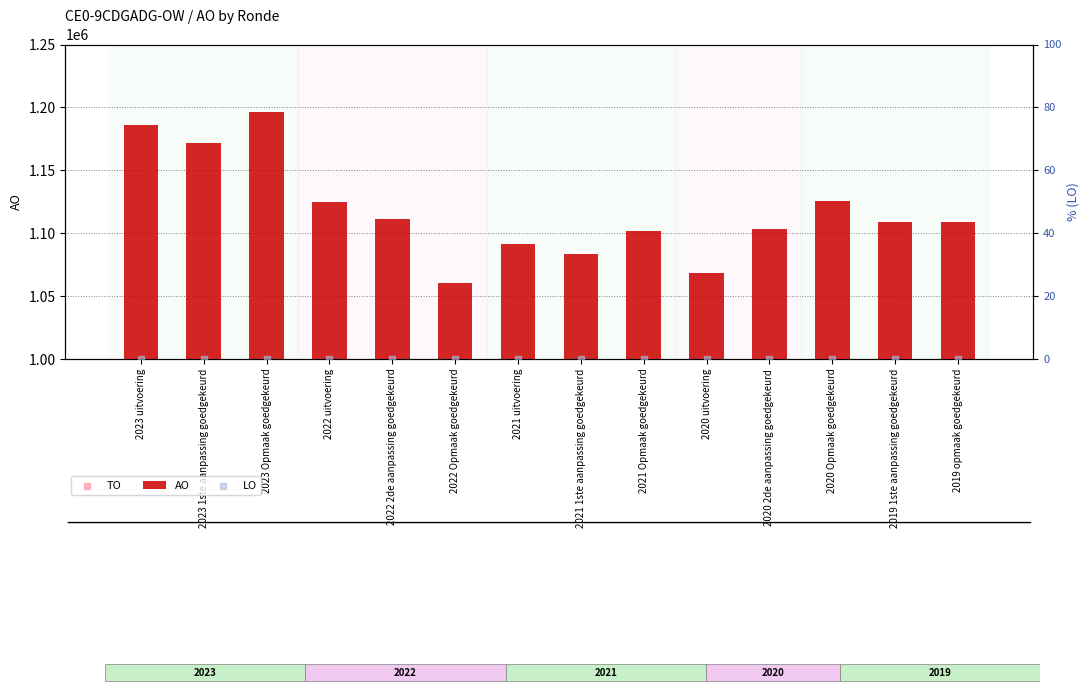

What is the total value across all series at 2019 1ste aanpassing goedgekeurd?

1109015